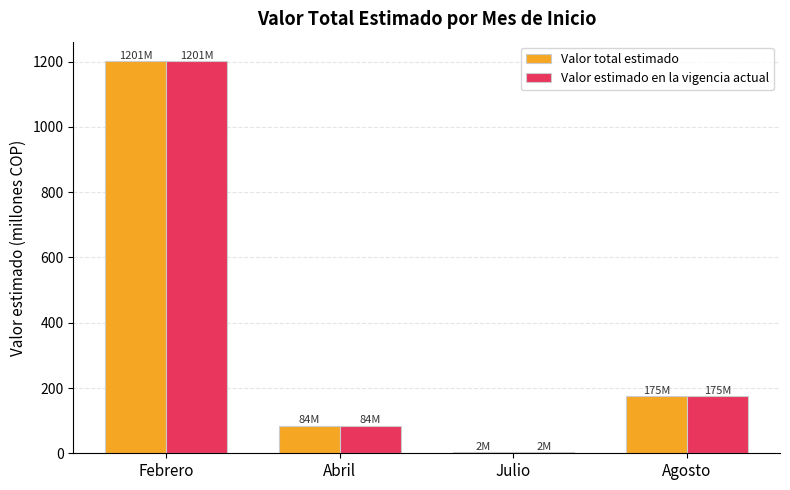

Is it true that Valor total estimado equals 175.0 at Agosto?

True